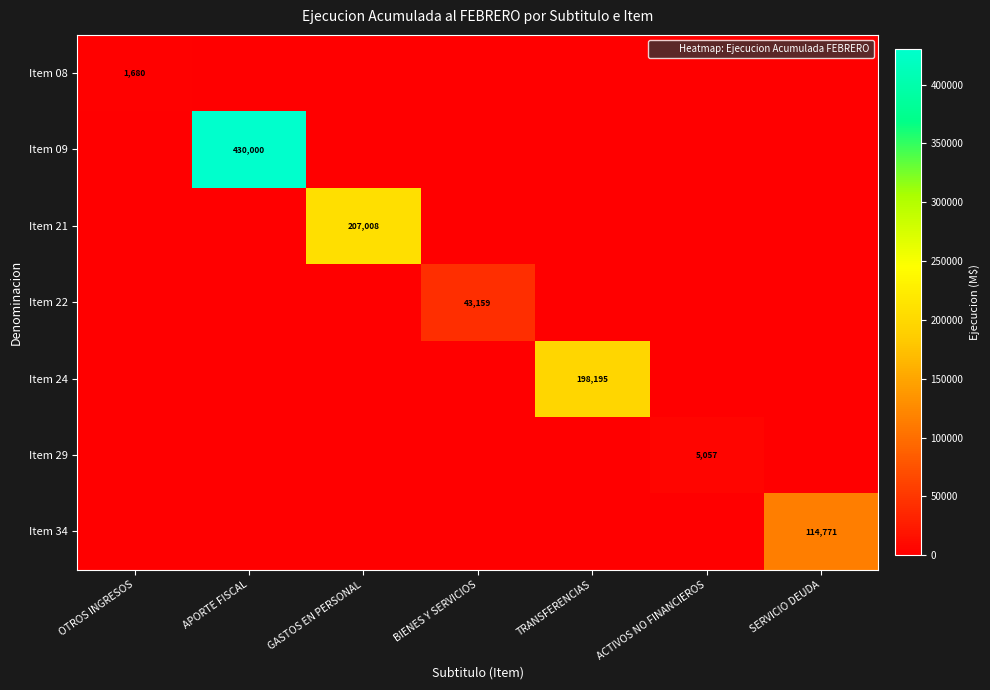

What is the sum of all Item 08 values?

1680